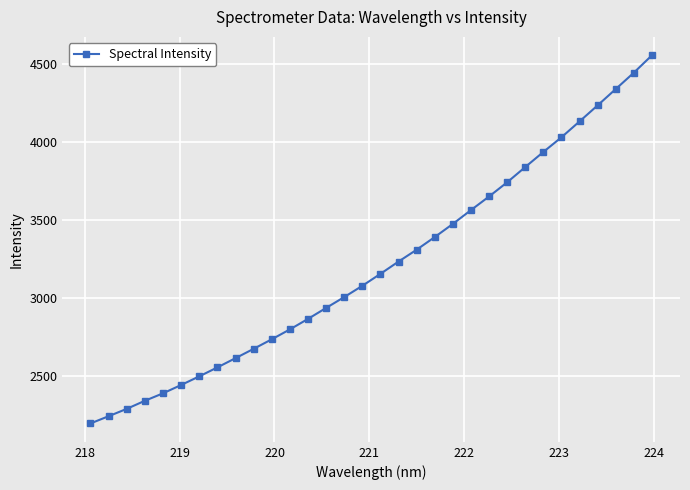

What is the greatest value displayed?

4555.5